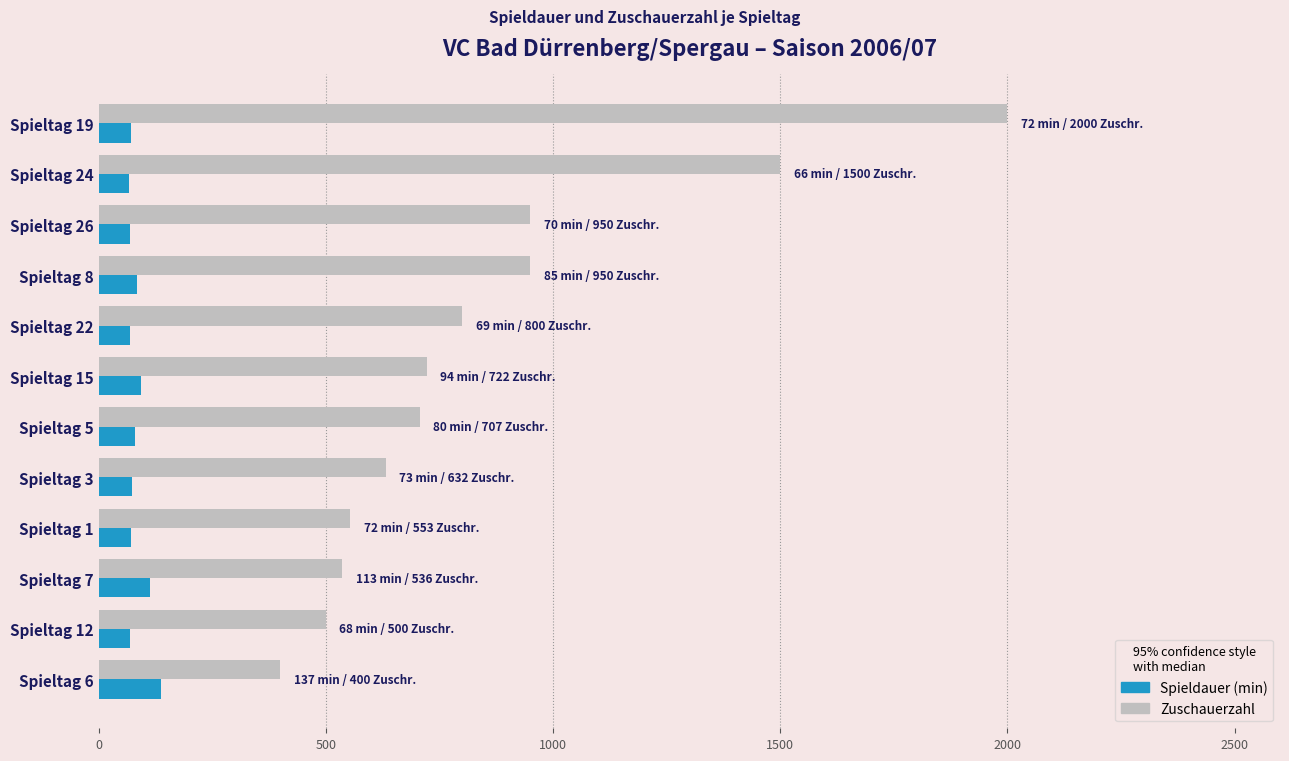

What is the maximum value for Zuschauerzahl?

2000